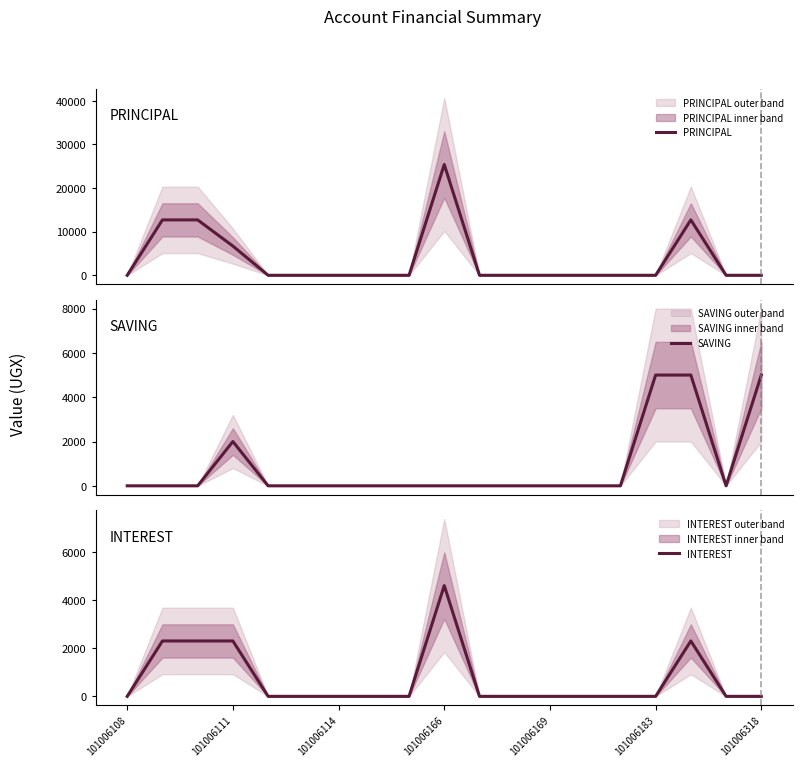

What is the maximum value for PRINCIPAL?

25400